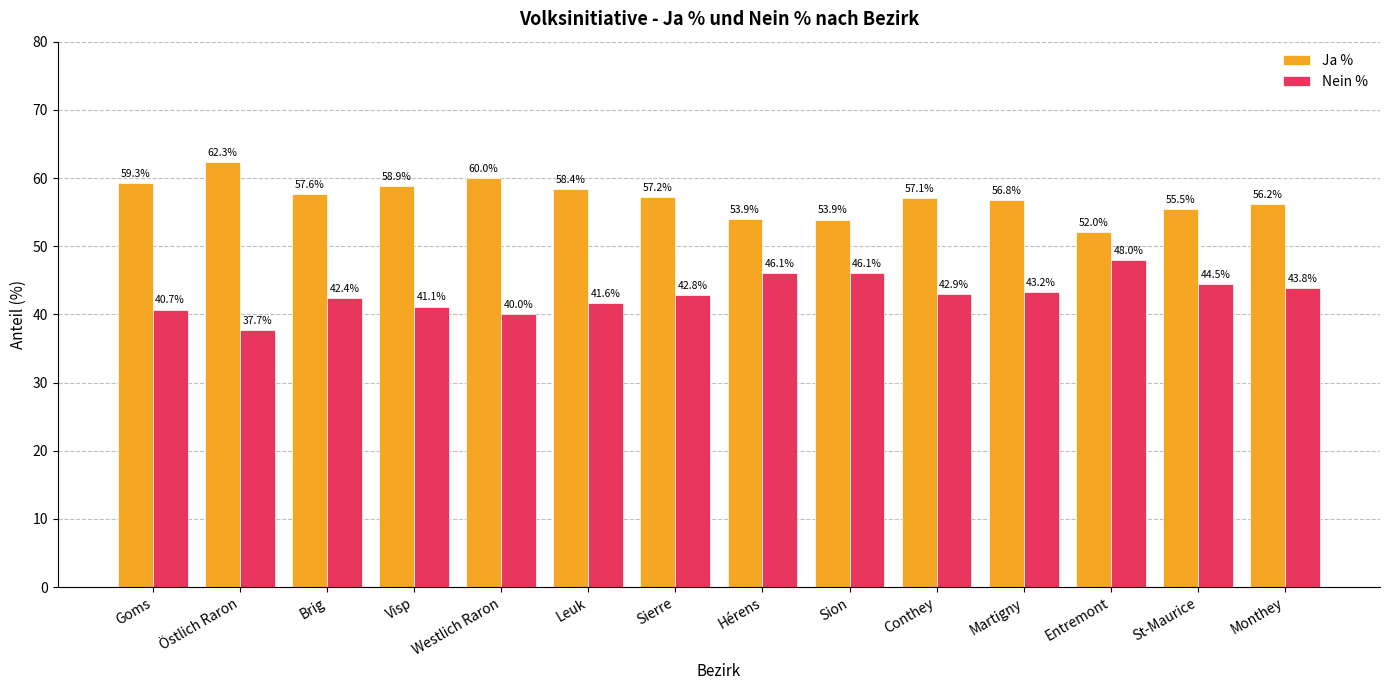

List the series in order of their overall mean, lowest first.

Nein %, Ja %